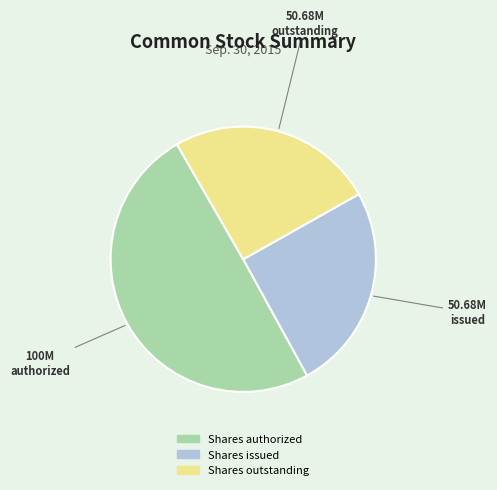

How many segments does this pie chart have?

3